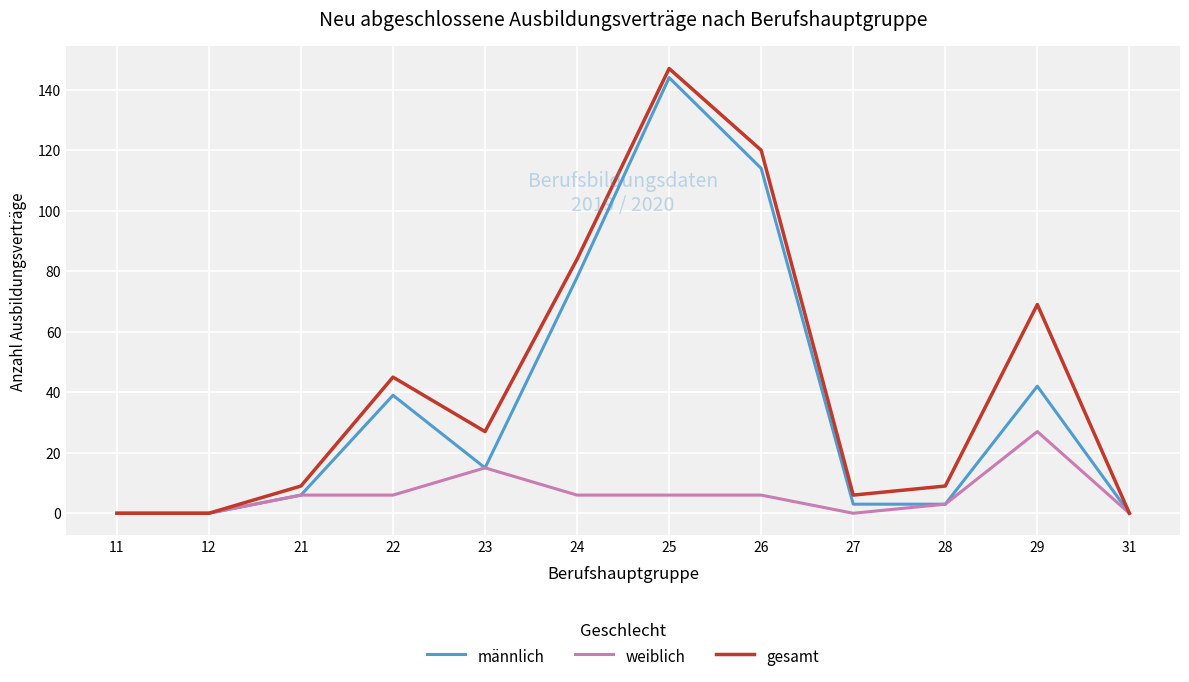

List the series in order of their overall mean, lowest first.

weiblich, männlich, gesamt